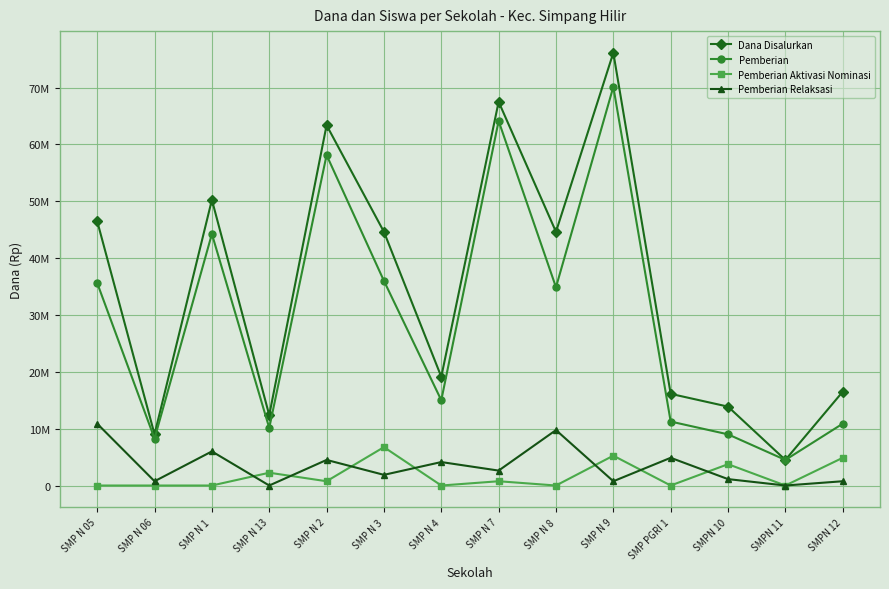

What is the difference between the maximum and minimum values in the Pemberian Aktivasi Nominasi series?

6750000